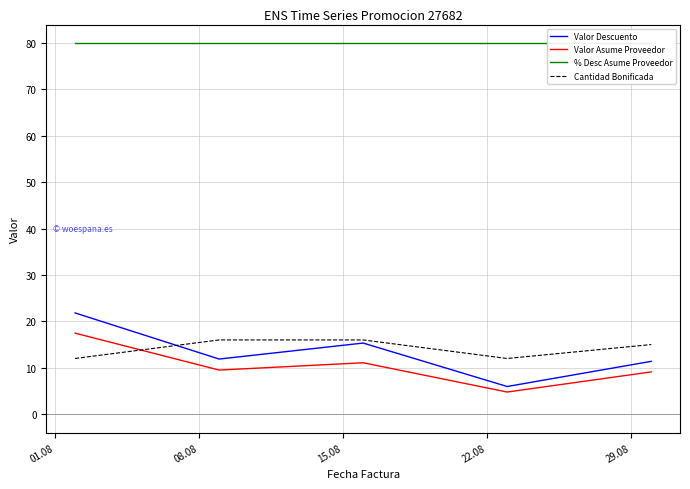

What is the lowest value of the Cantidad Bonificada series?

12.0